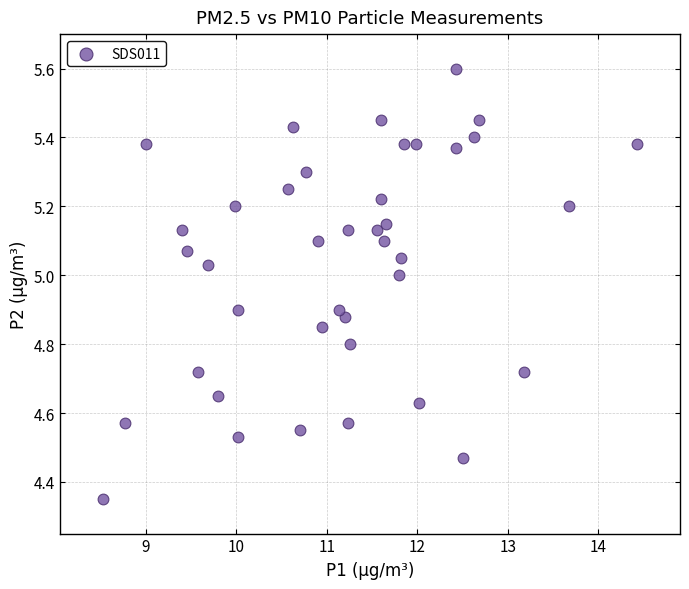

What is the range of X values (max minus min)?

5.9